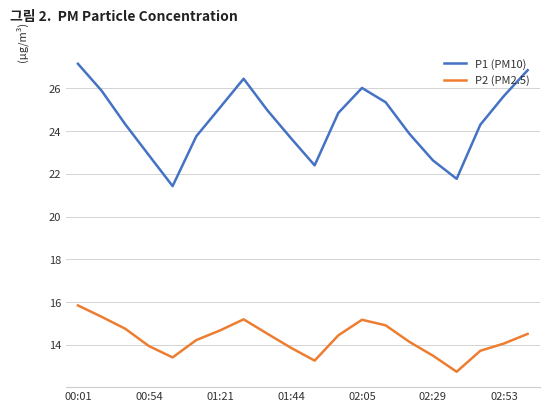

What is the difference between the maximum and minimum values in the P2 (PM2.5) series?

3.1